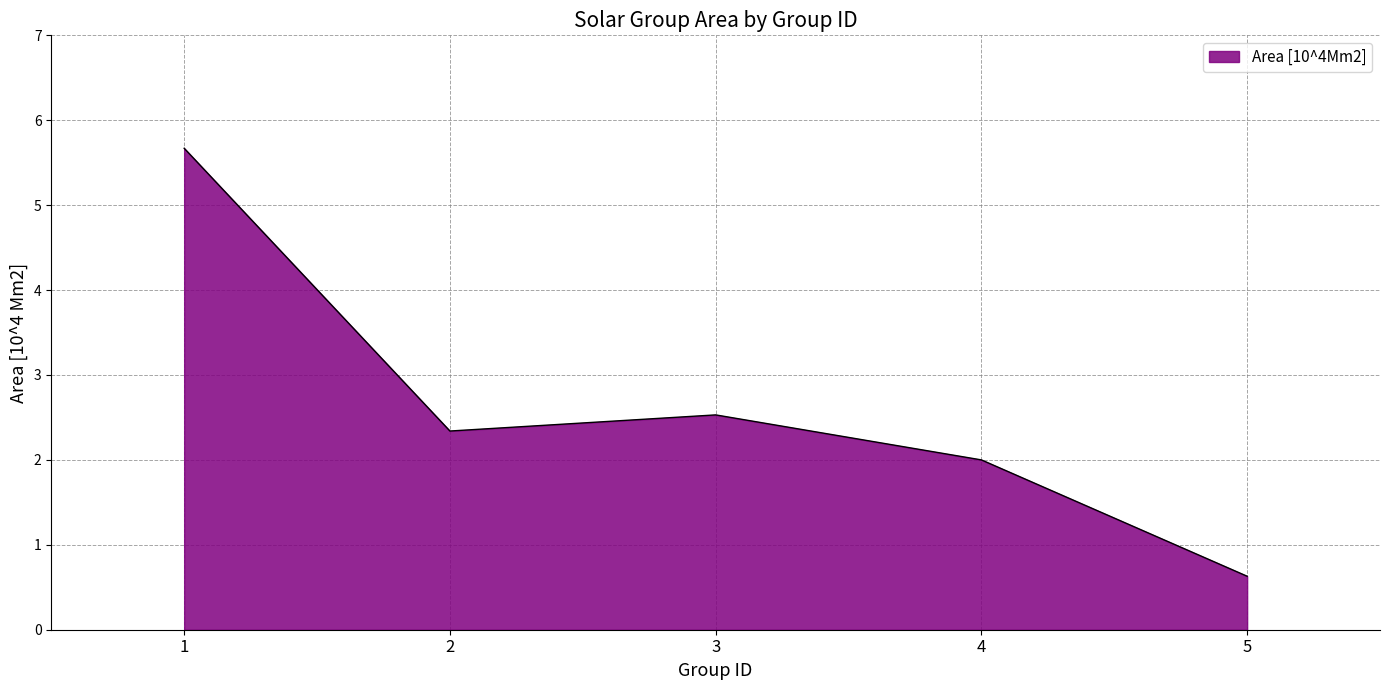

Read the value at 4.

2.0